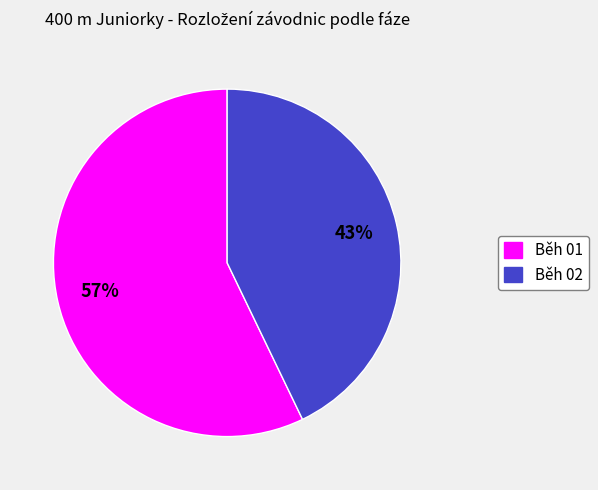

Does any single category account for the majority?

Yes